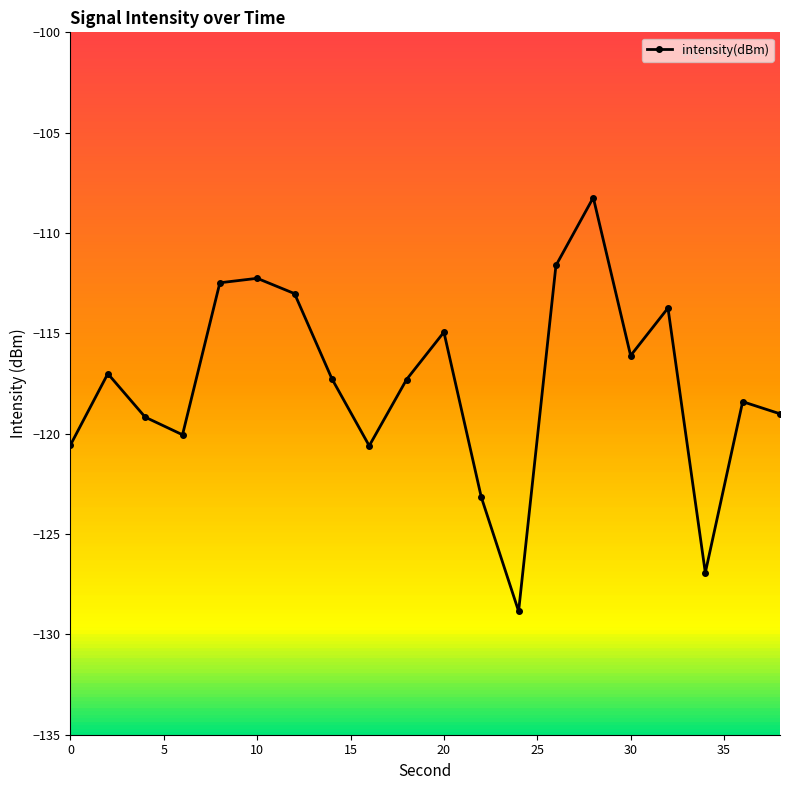

Reading left to right, transcribe all the data shown in this chart.

-120.6	-117.0	-119.2	-120.1	-112.5	-112.3	-113.0	-117.3	-120.6	-117.3	-114.9	-123.2	-128.8	-111.6	-108.2	-116.1	-113.7	-126.9	-118.4	-119.0